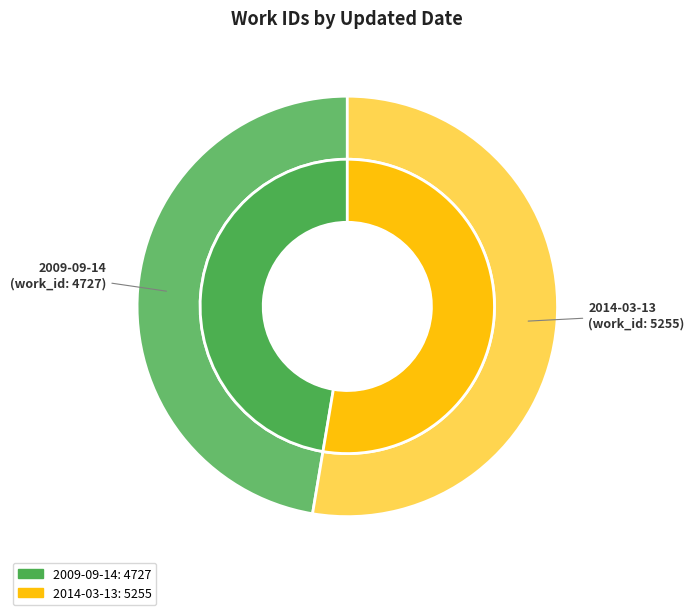

What is the smallest slice in the pie chart?

2009-09-14